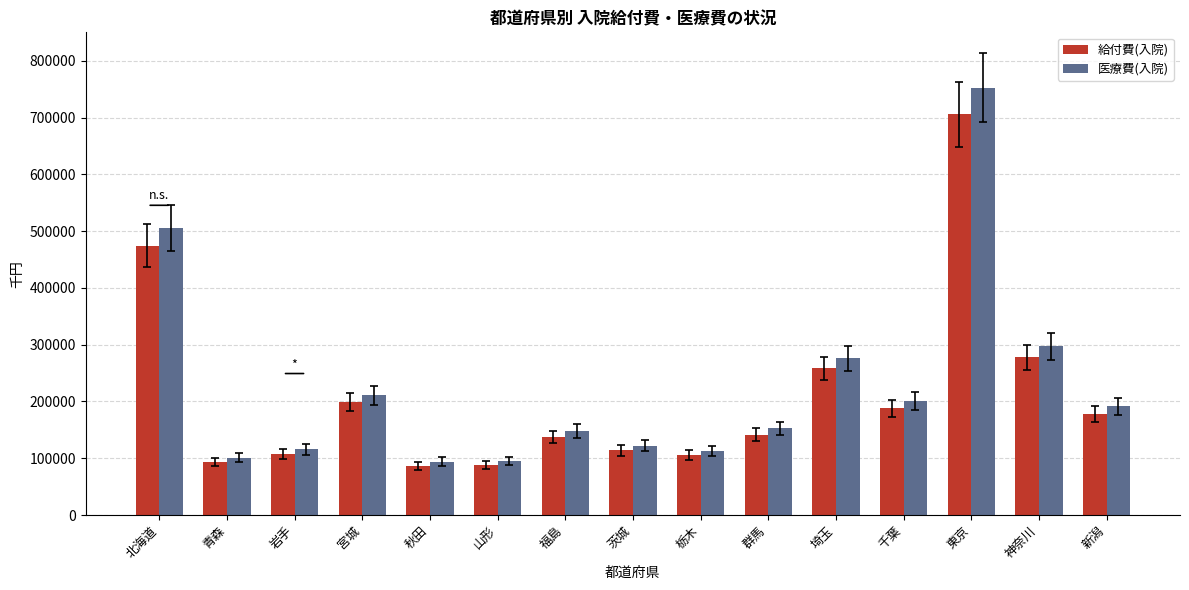

What is the maximum value for 給付費(入院)?

705375.5